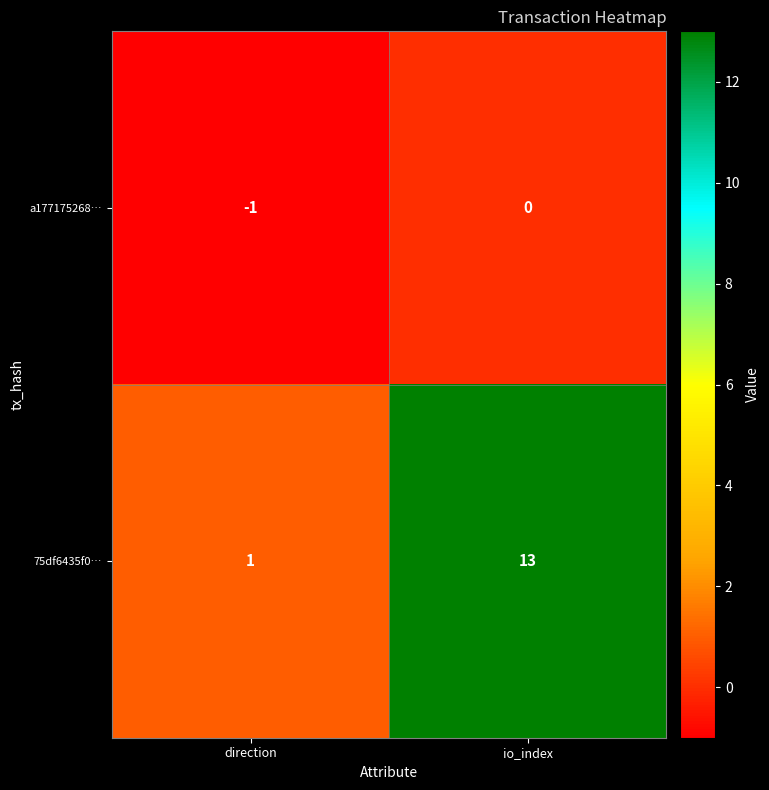

Which series has the largest total across all categories?

75df6435f0…